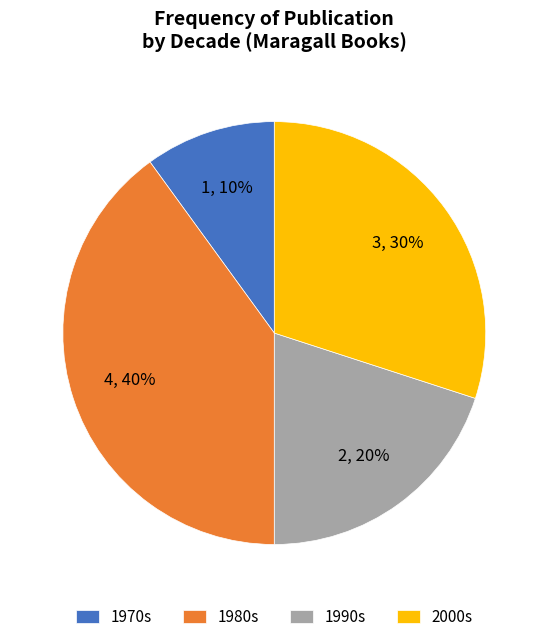

To the nearest percent, what portion does 1990s represent?

20%